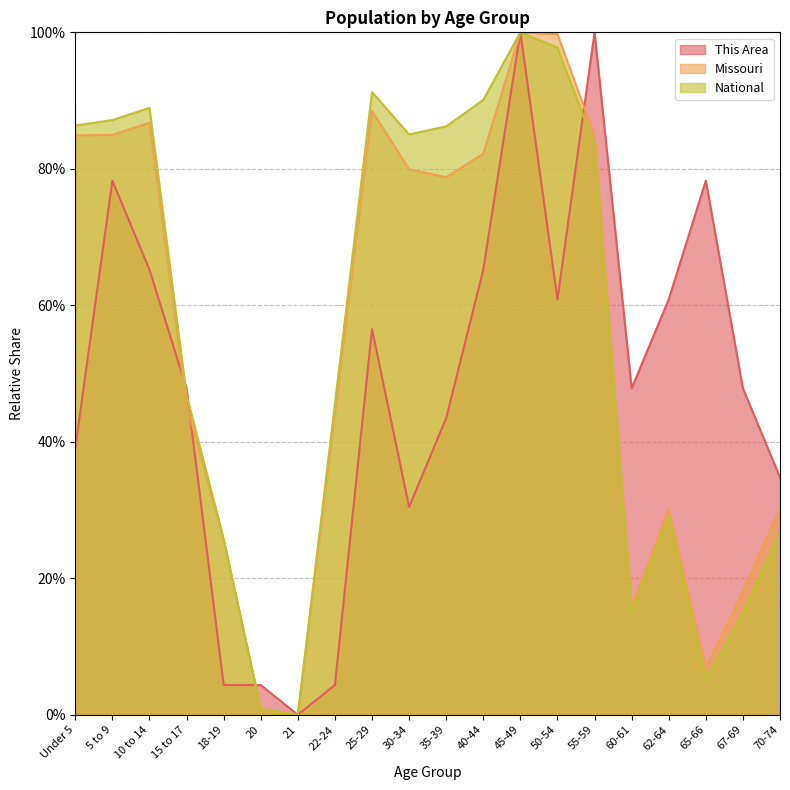

List the series in order of their peak value, highest first.

This Area, Missouri, National